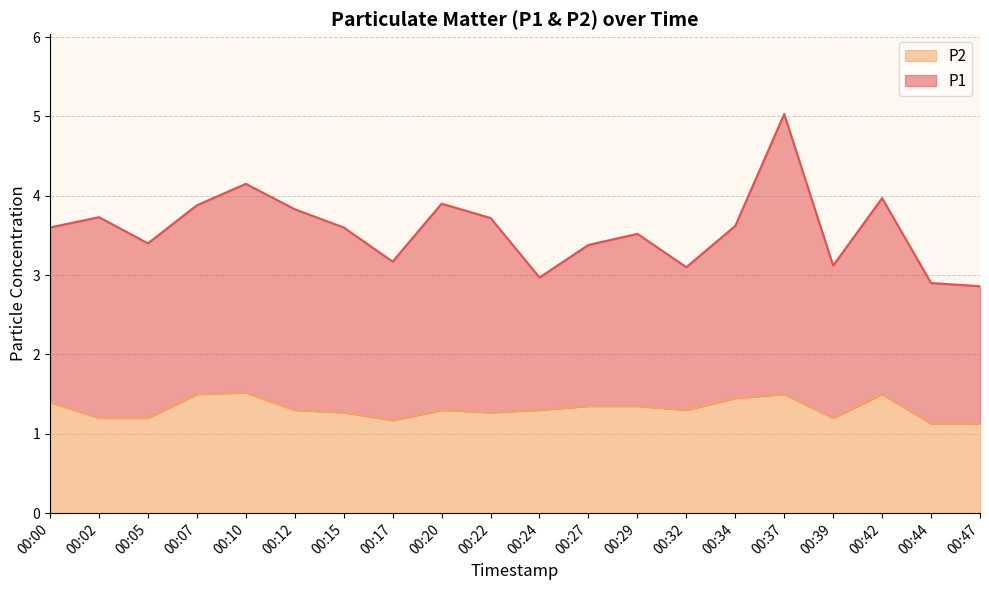

At which category is the sum across all series the highest?

00:37